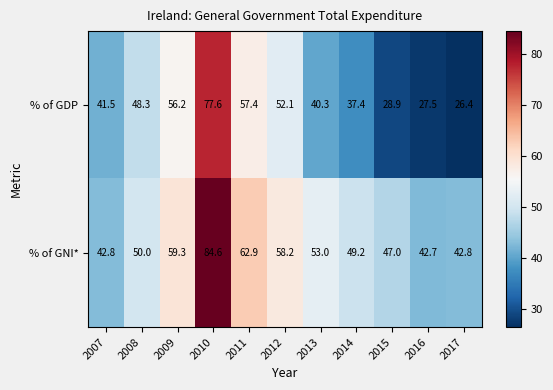

What is the sum of the % of GDP values at 2016 and 2010?

105.1